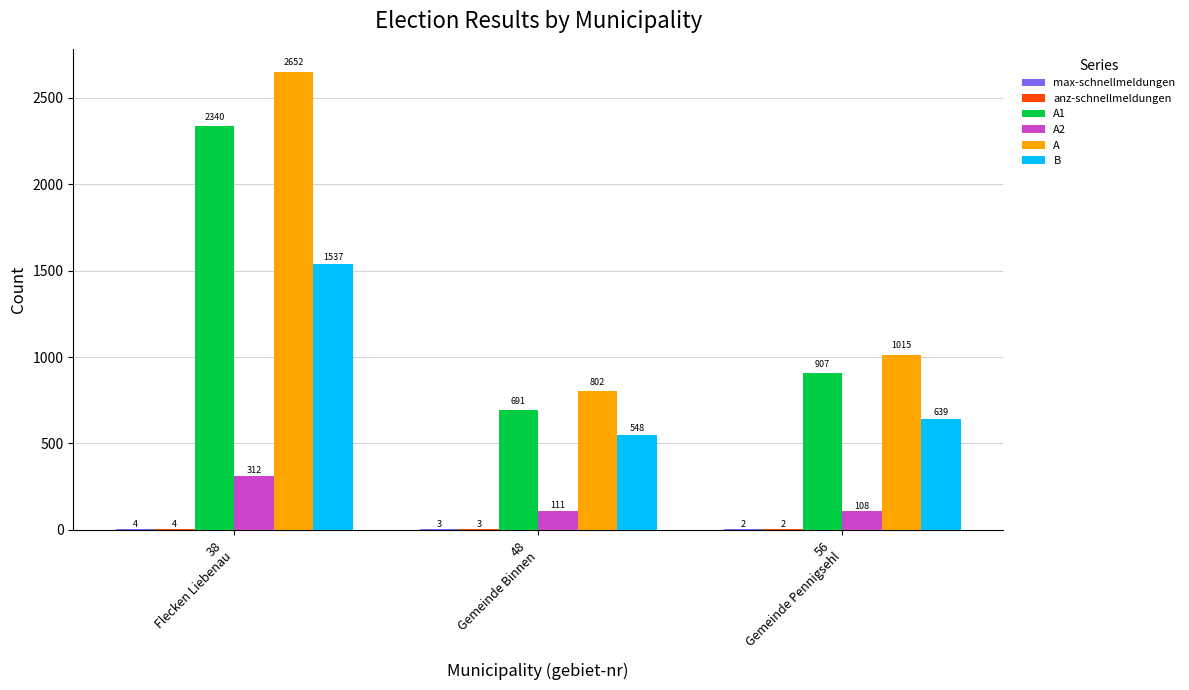

Which series has the largest total across all categories?

A